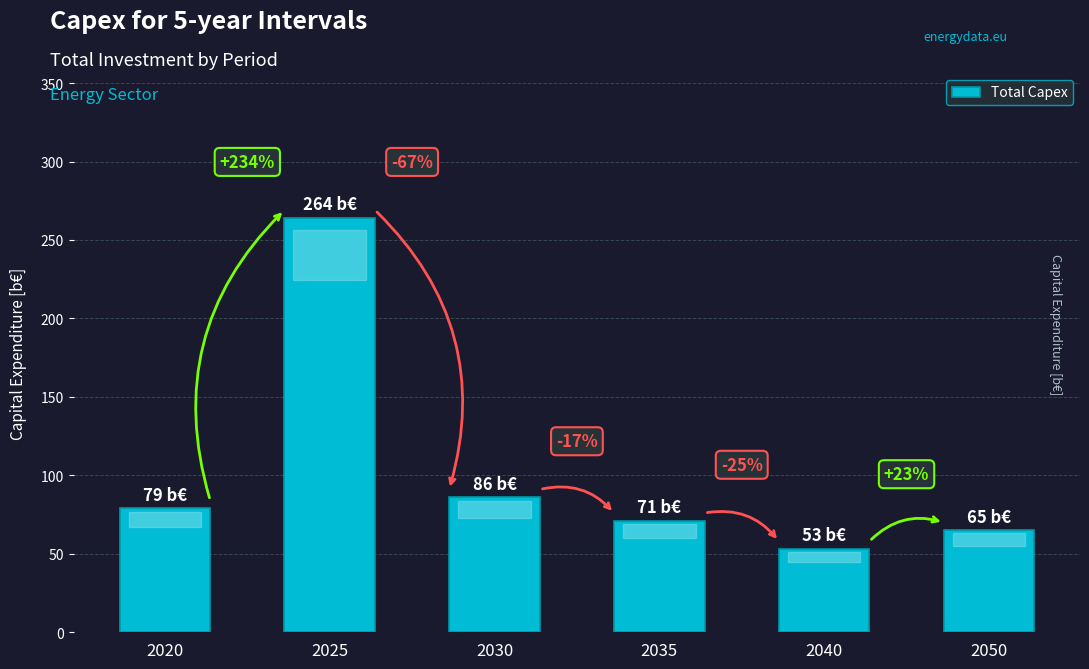

Does the chart contain any negative values?

No